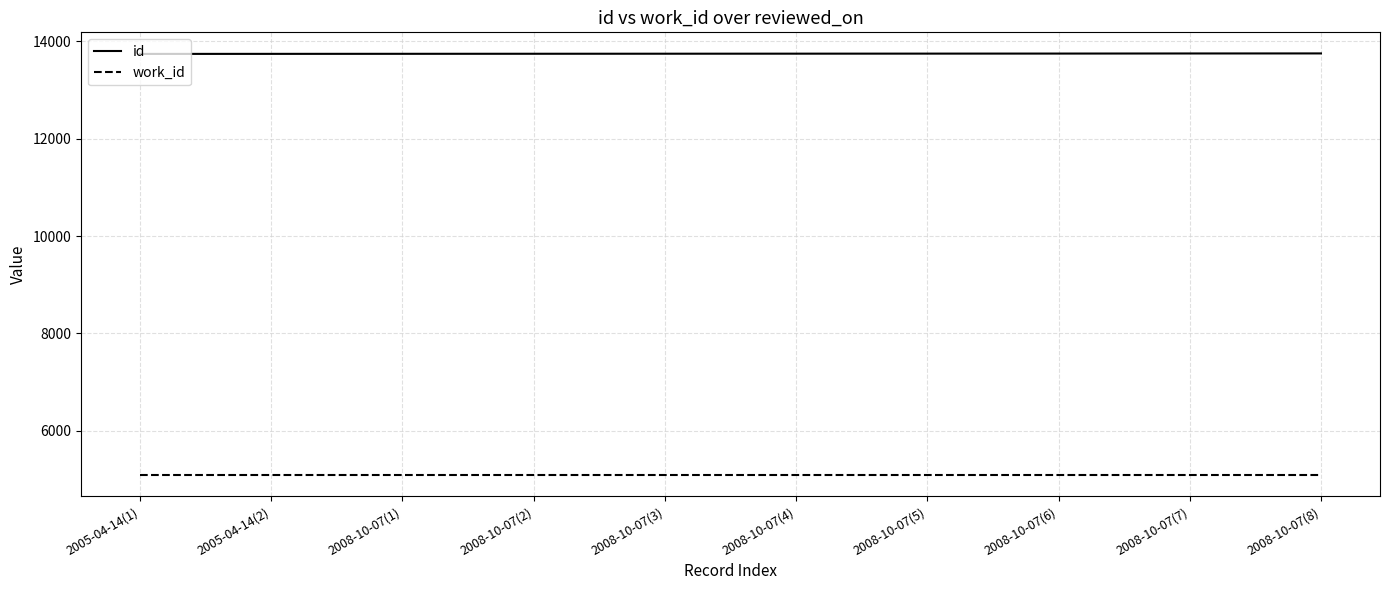

What is the smallest value displayed?

5088